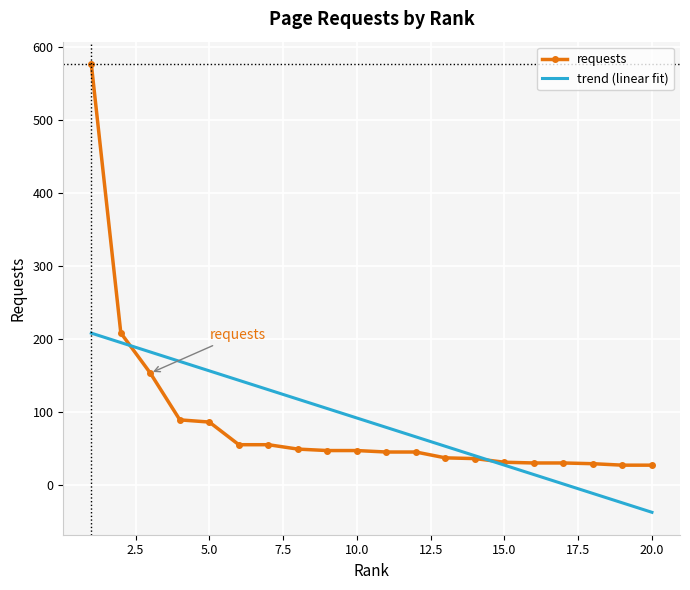

Which series has the widest spread of values?

requests